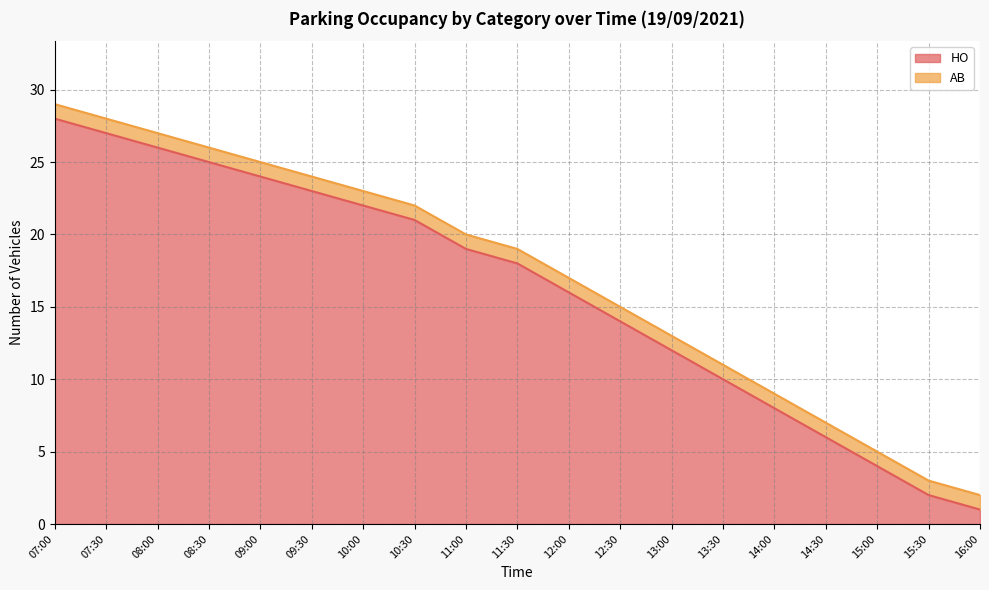

What is the highest value of the HO series?

28